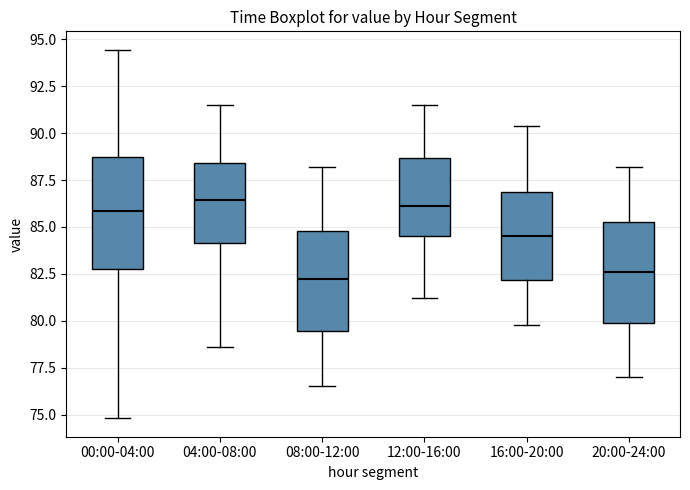

Where is the lower edge of the box for 12:00-16:00 on the y-axis? The values are not printed on the chart, so give them approximately, as read against the axis.

84.5